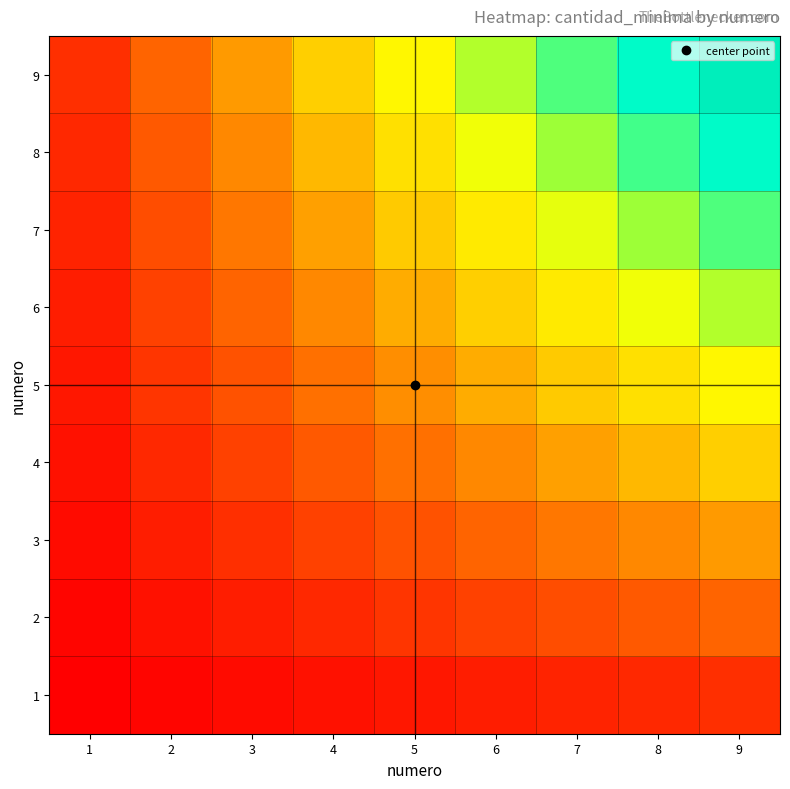

Count the number of data series in this chart.

9